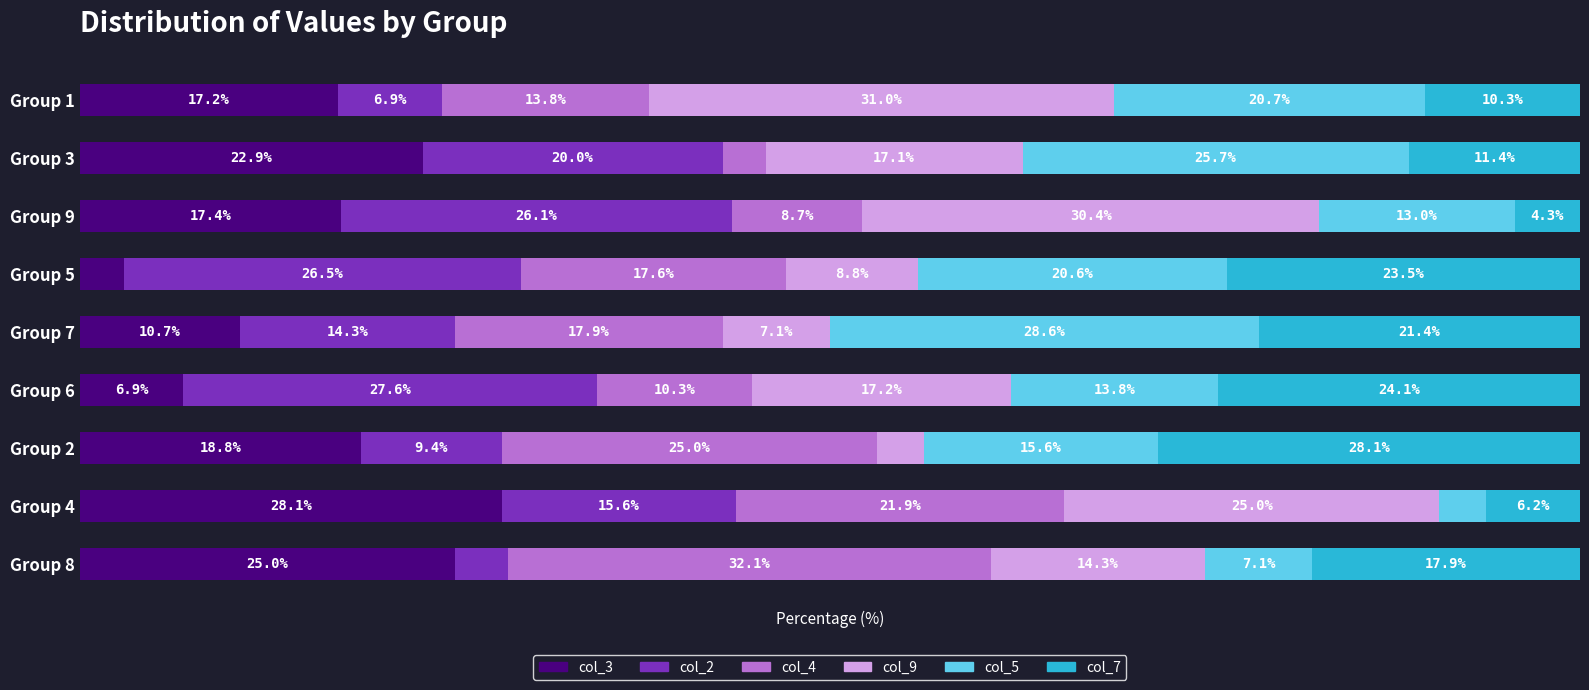

List the labels in order of col_3 value, smallest first.

Group 5, Group 6, Group 7, Group 1, Group 9, Group 2, Group 3, Group 8, Group 4